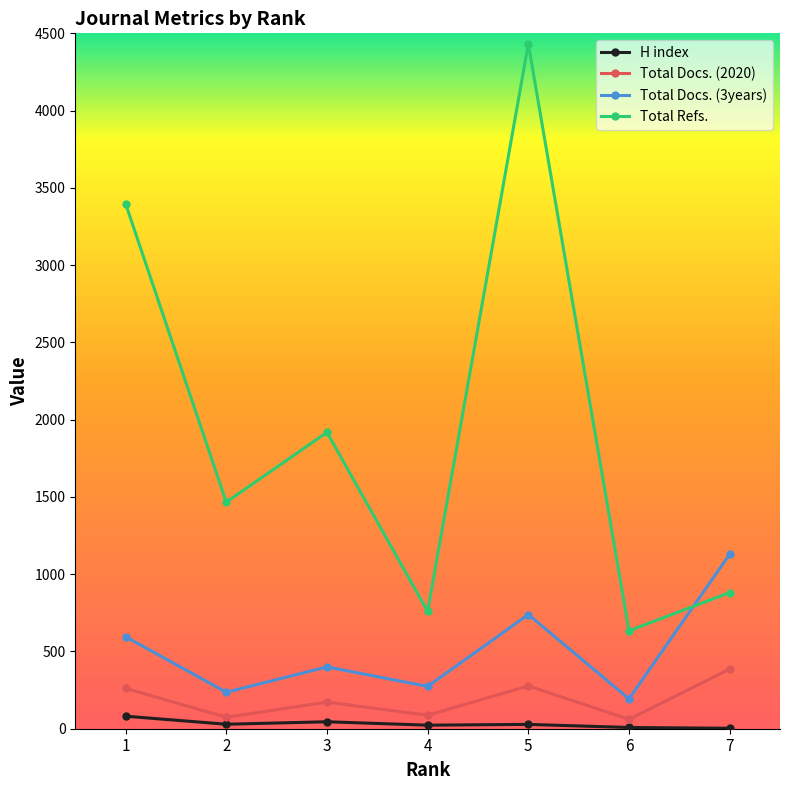

What is the sum of all Total Docs. (3years) values?

3566